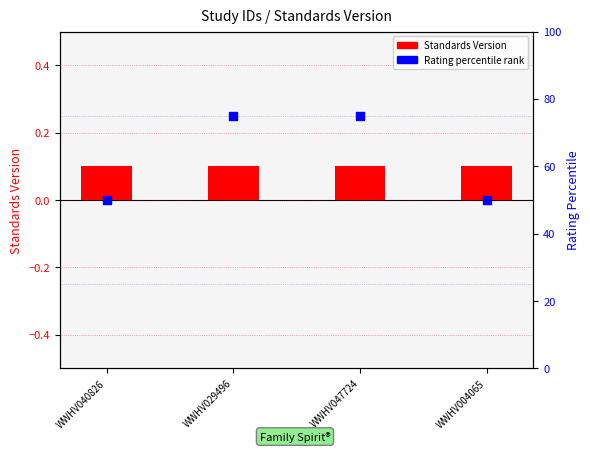

At how many categories does at least one series exceed 62?

2